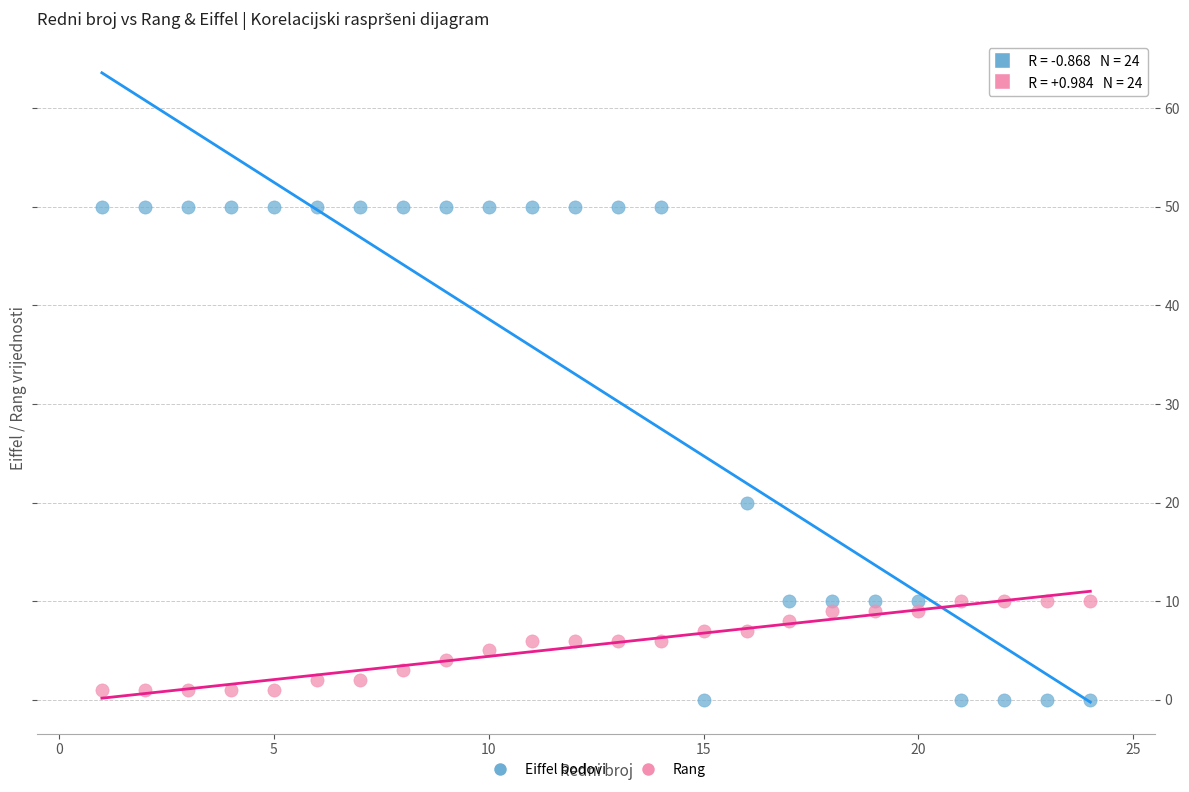

Which series reaches the maximum Y coordinate?

Eiffel bodovi